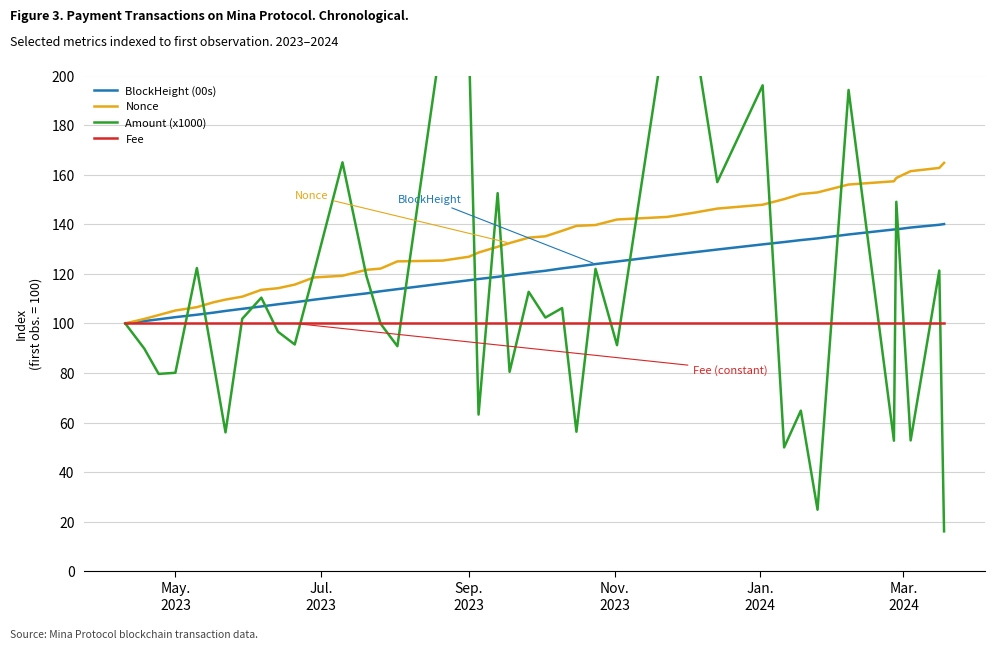

What is the sum of all Nonce values?

5266.1